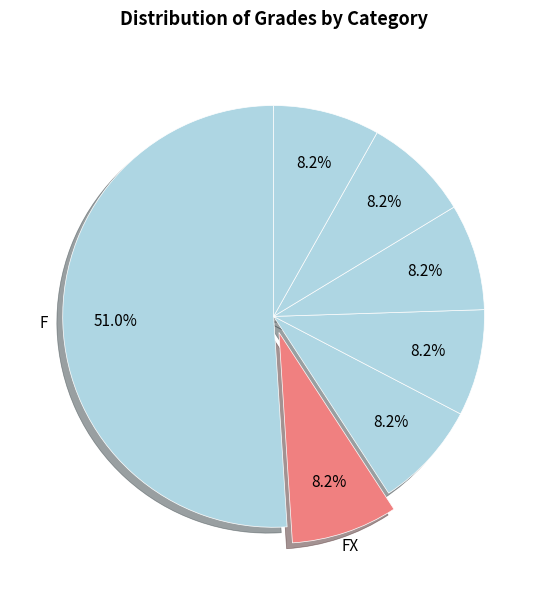

Count the number of slices in the pie.

7